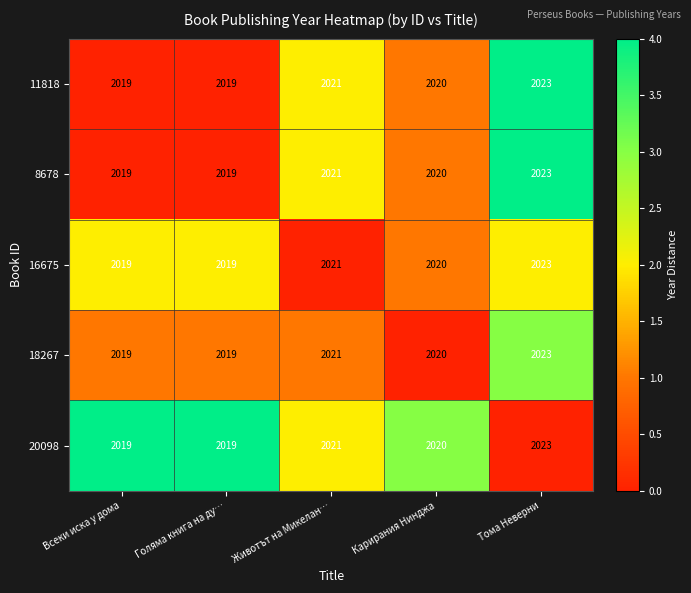

What is the total value across all series at Всеки иска у дома?

10095